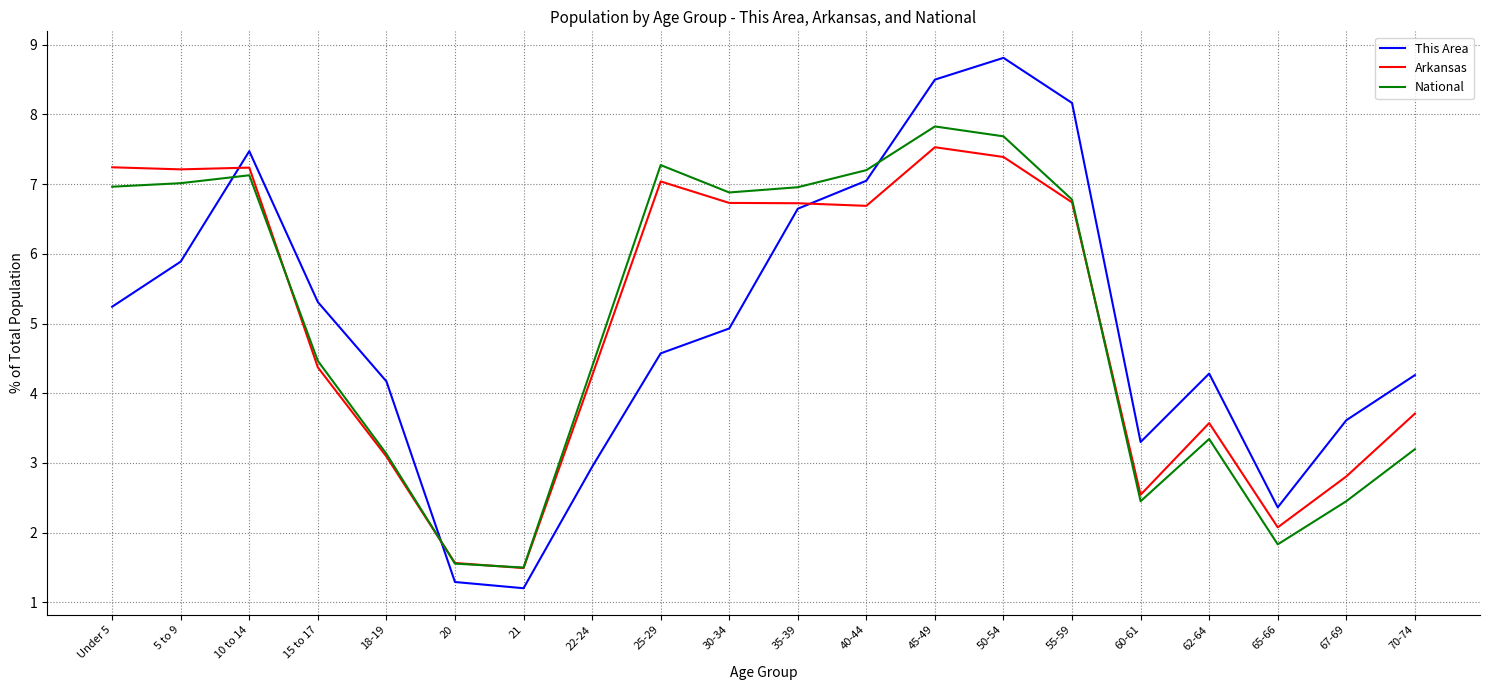

What is the maximum value shown in the chart?

8.8